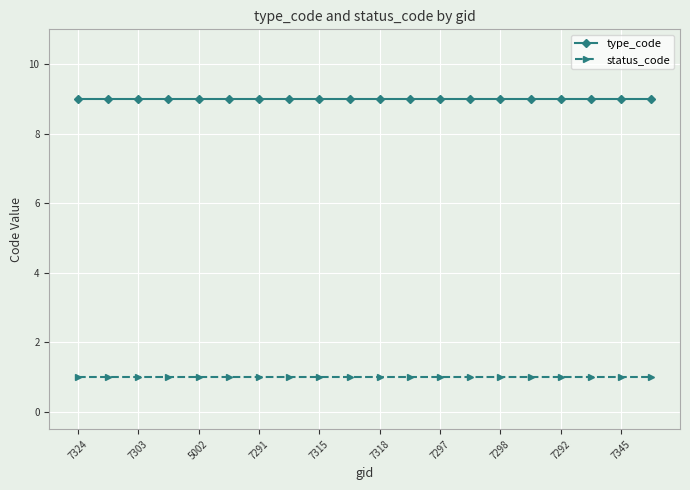

What is the lowest value of the type_code series?

9